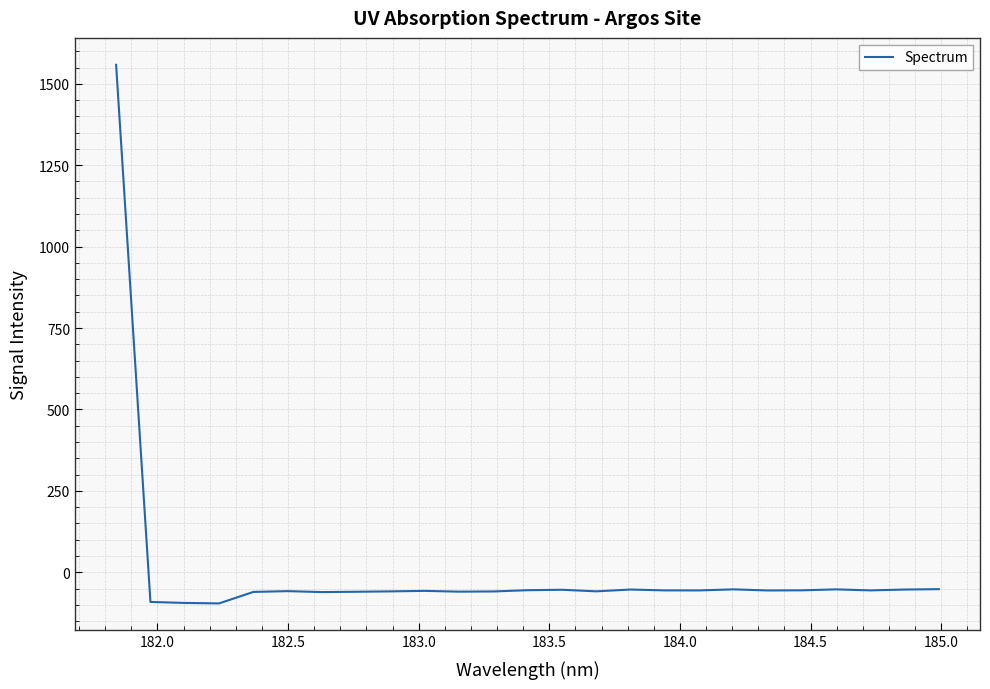

True or false: there are more than 0 points higher than both neighbors.

True